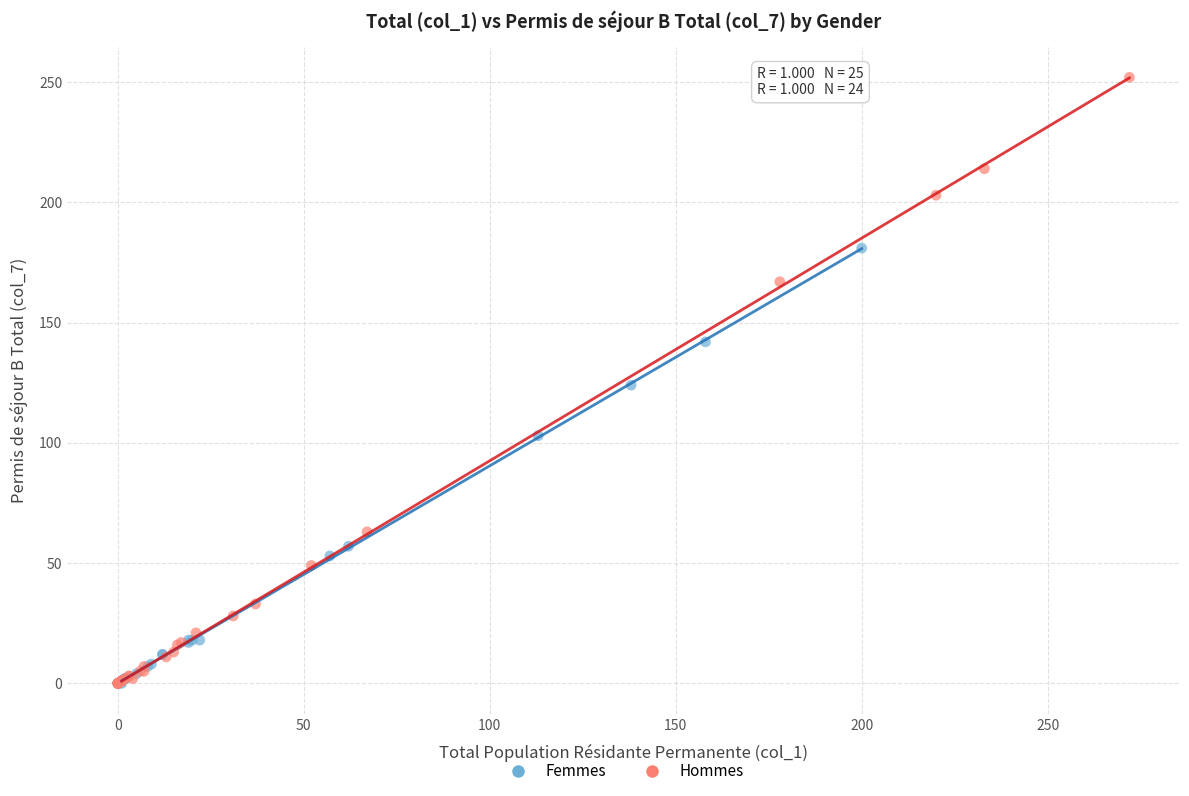

Which series reaches the maximum Y coordinate?

Hommes